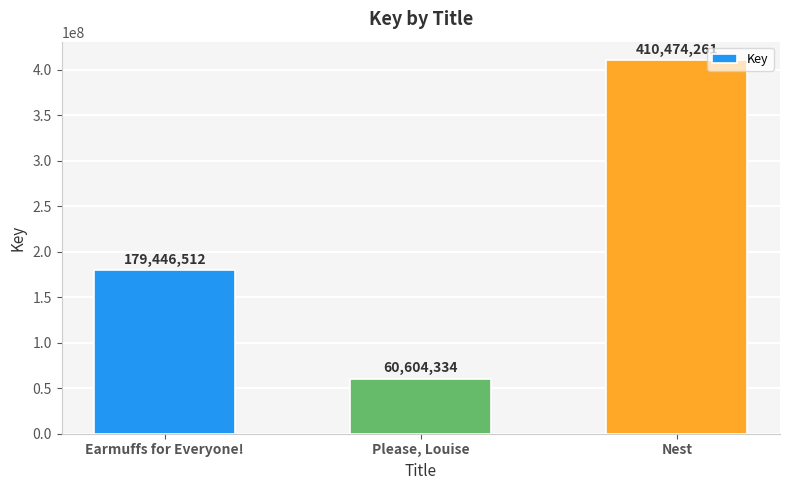

Read the value at Please, Louise, to the nearest 100.

60604300